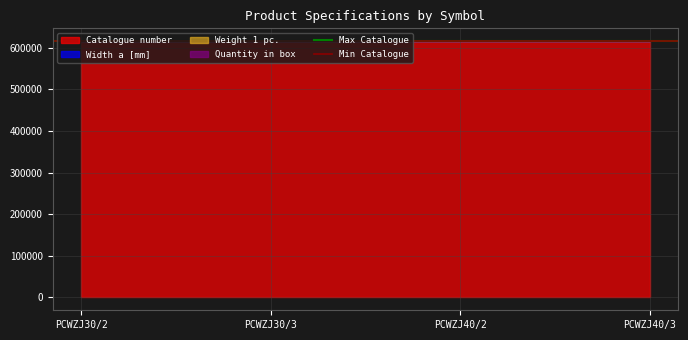

Is it true that Max Catalogue equals 919969 at PCWZJ30/2?

False